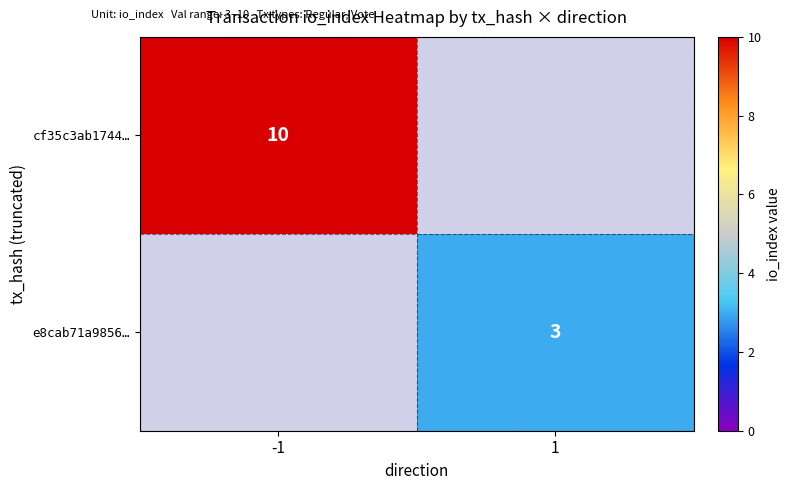

The value of e8cab71a9856… at 1 is 4. True or false?

False